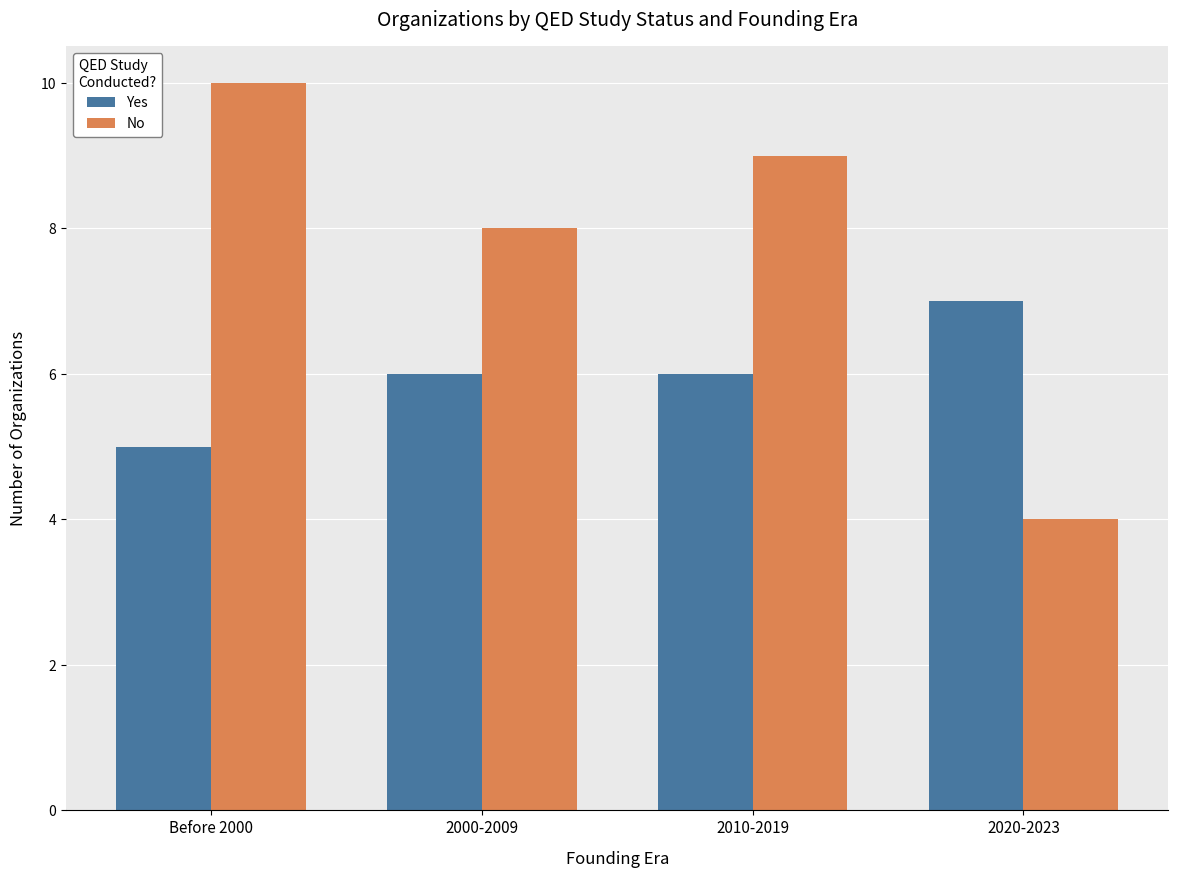

What is the highest value of the Yes series?

7